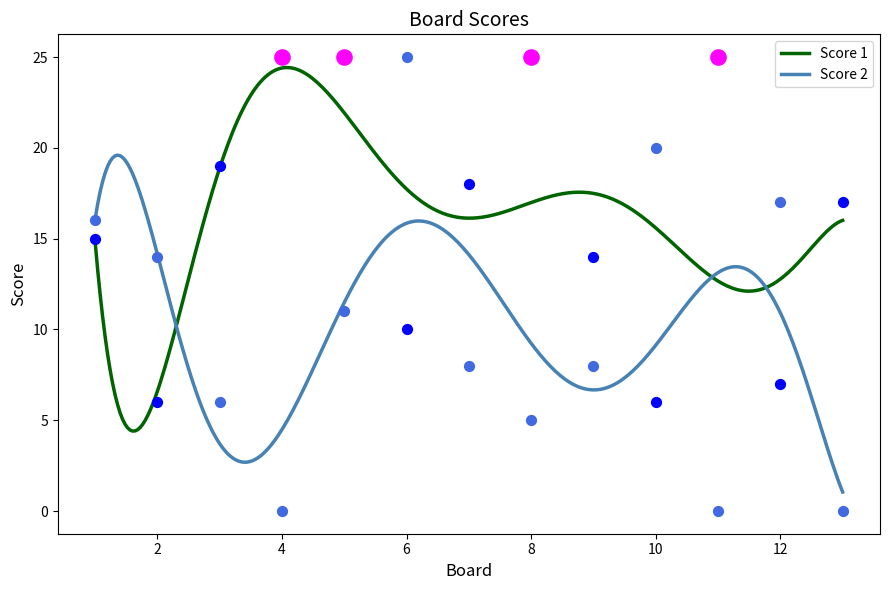

Which series has the largest total across all categories?

Score 1